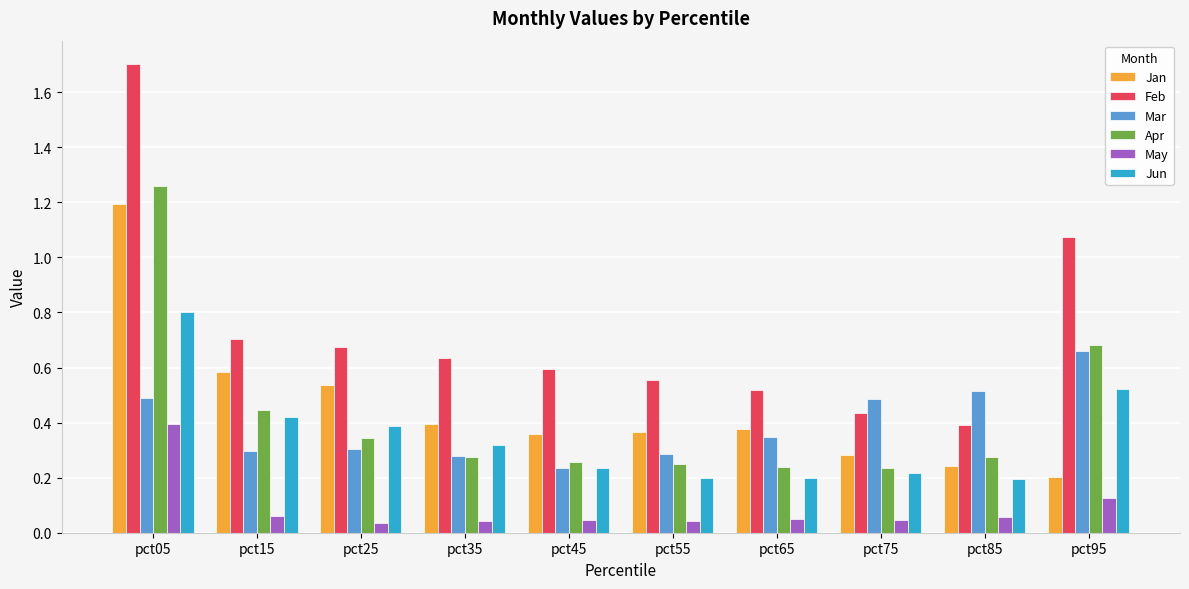

What is the sum of all Jan values?

4.5